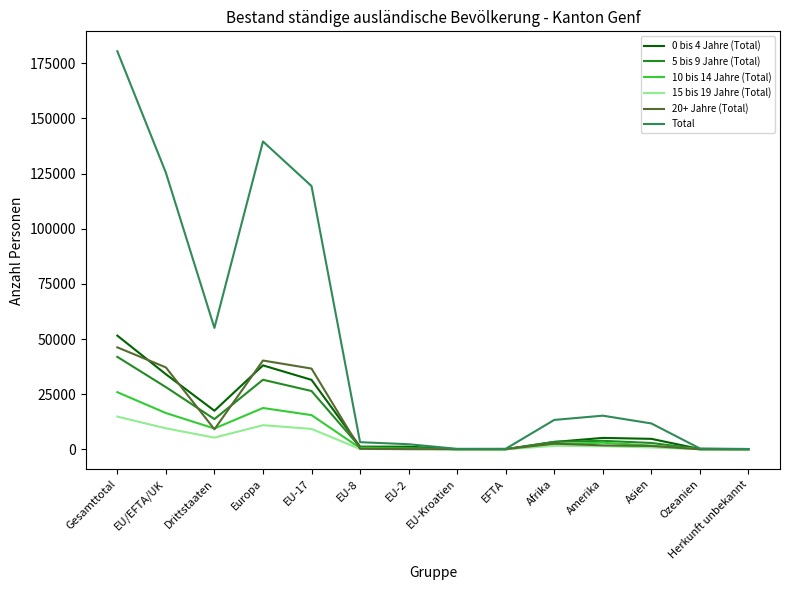

The value of 15 bis 19 Jahre (Total) at EU-17 is 9267. True or false?

True